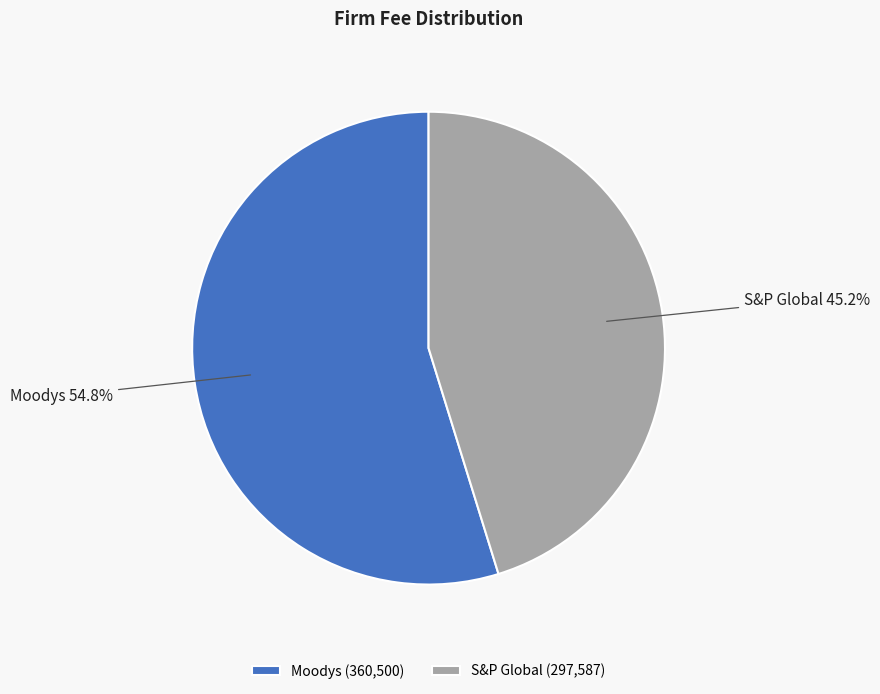

Combined, what portion of the pie is Moodys and S&P Global?

100.0%